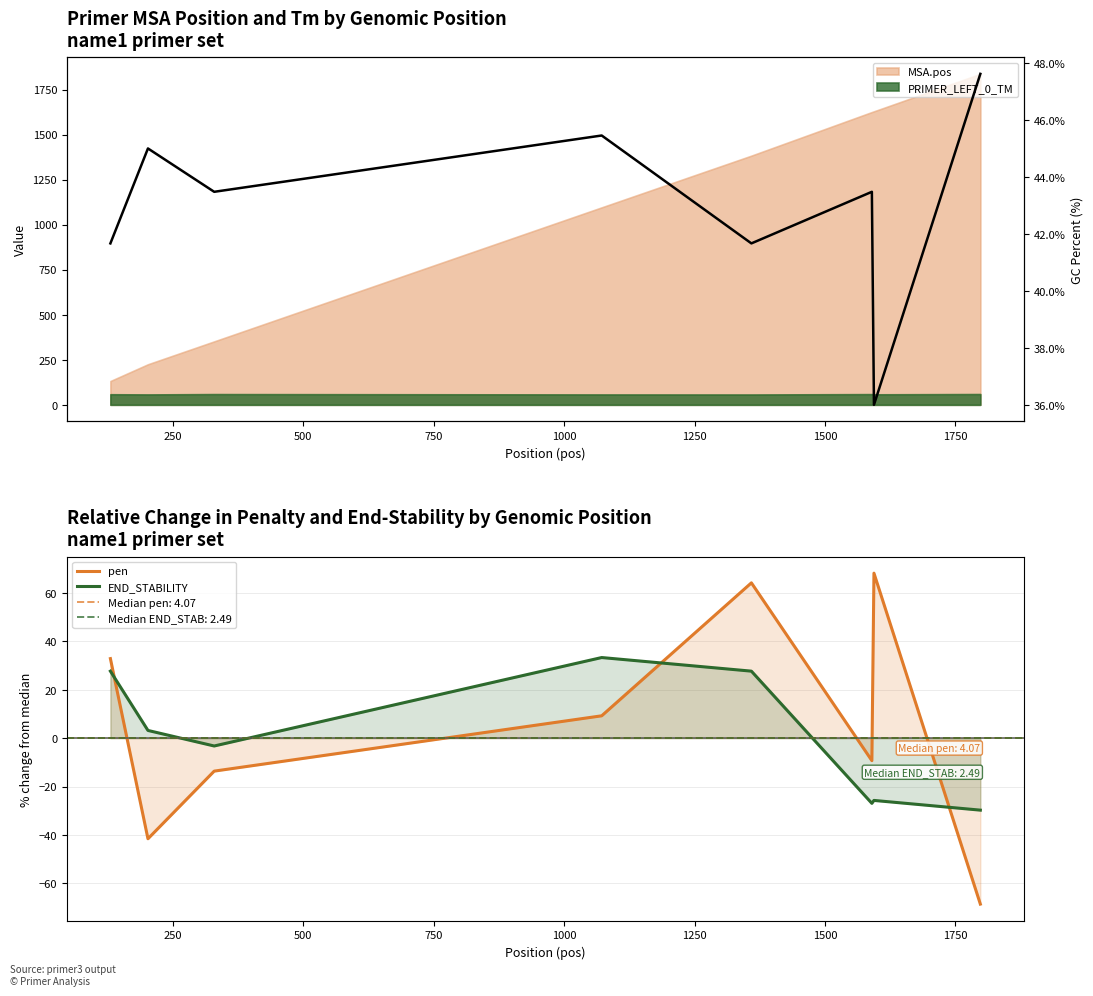

What is the difference between the highest and lowest values at 250?

86.5